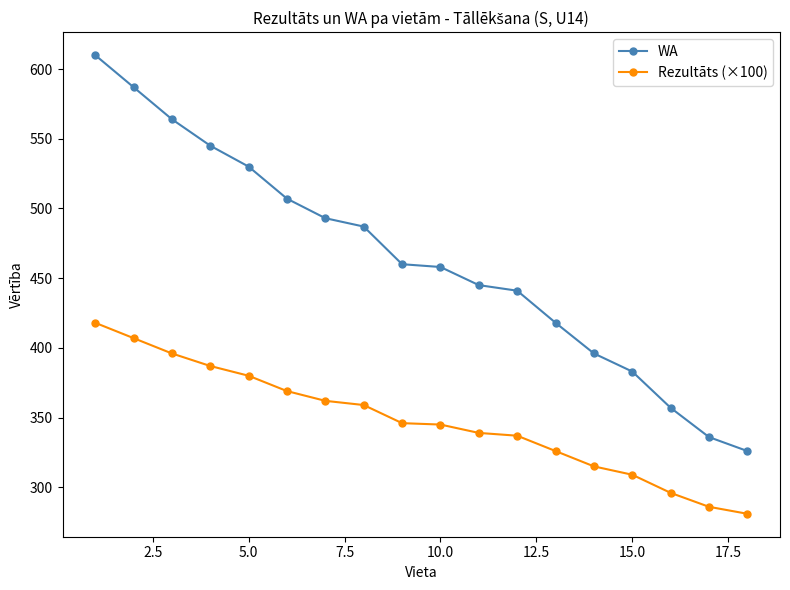

Which series has the largest range (max minus min)?

WA